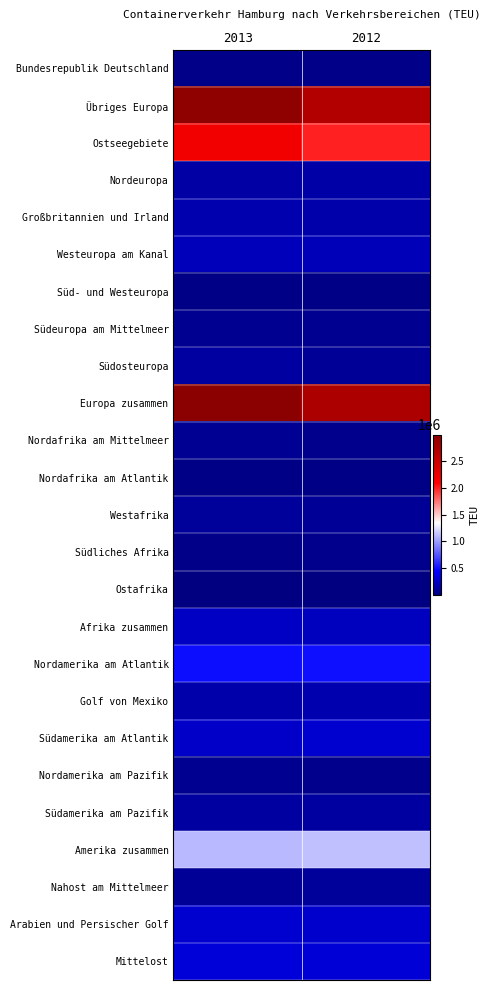

Reading left to right, list all the values displayed in this chart.

Bundesrepublik Deutschland: 2013=39699	2012=44300
Übriges Europa: 2013=2947507	2012=2674935
Ostseegebiete: 2013=2192096	2012=1985259
Nordeuropa: 2013=138786	2012=141968
Großbritannien und Irland: 2013=172640	2012=156242
Westeuropa am Kanal: 2013=217821	2012=210205
Süd- und Westeuropa: 2013=27339	2012=27850
Südeuropa am Mittelmeer: 2013=70265	2012=66896
Südosteuropa: 2013=128560	2012=86515
Europa zusammen: 2013=2987206	2012=2719235
Nordafrika am Mittelmeer: 2013=71308	2012=51222
Nordafrika am Atlantik: 2013=34041	2012=35235
Westafrika: 2013=99817	2012=91070
Südliches Afrika: 2013=43839	2012=50321
Ostafrika: 2013=663	2012=727
Afrika zusammen: 2013=249697	2012=228581
Nordamerika am Atlantik: 2013=491577	2012=504668
Golf von Mexiko: 2013=163446	2012=173612
Südamerika am Atlantik: 2013=262886	2012=280910
Nordamerika am Pazifik: 2013=61203	2012=50564
Südamerika am Pazifik: 2013=121515	2012=121991
Amerika zusammen: 2013=1101113	2012=1131973
Nahost am Mittelmeer: 2013=88849	2012=97594
Arabien und Persischer Golf: 2013=288612	2012=278619
Mittelost: 2013=321657	2012=314204